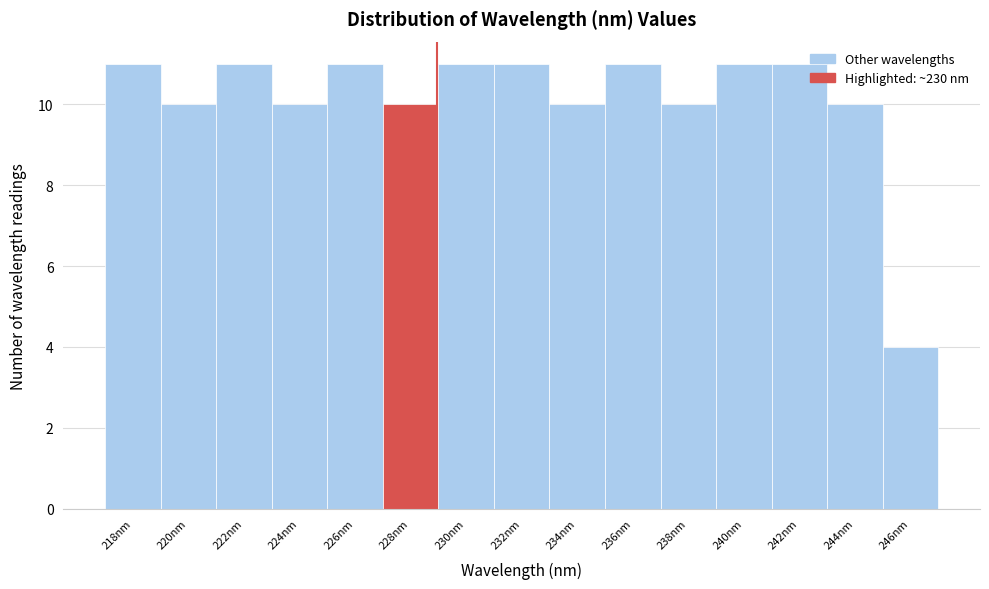

Reading right to left, transcribe all the data shown in this chart.

246nm=4	244nm=10	242nm=11	240nm=11	238nm=10	236nm=11	234nm=10	232nm=11	230nm=11	228nm=10	226nm=11	224nm=10	222nm=11	220nm=10	218nm=11